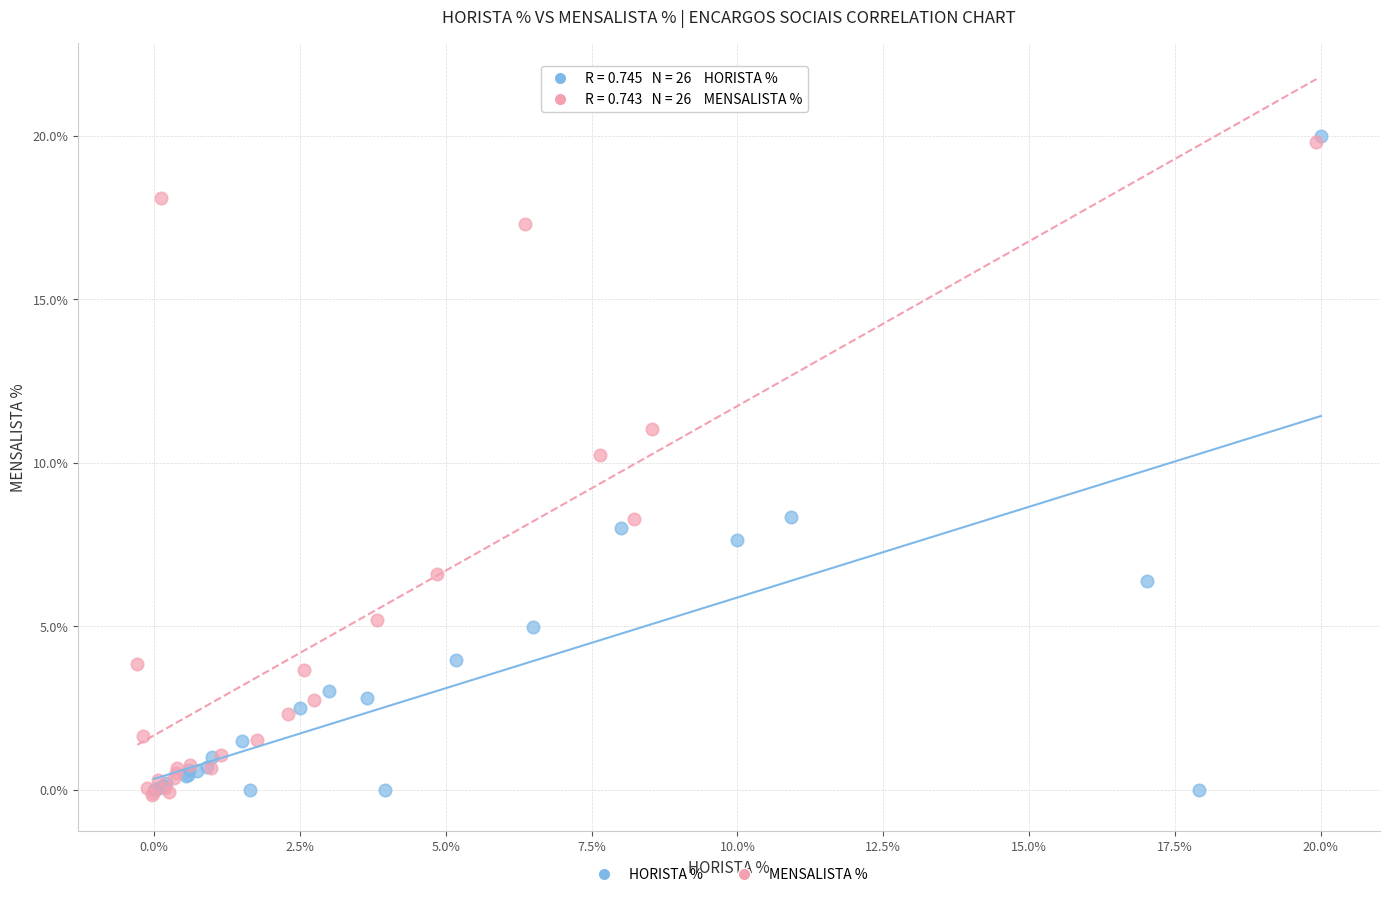

What are all the series names shown in the legend?

HORISTA %, MENSALISTA %